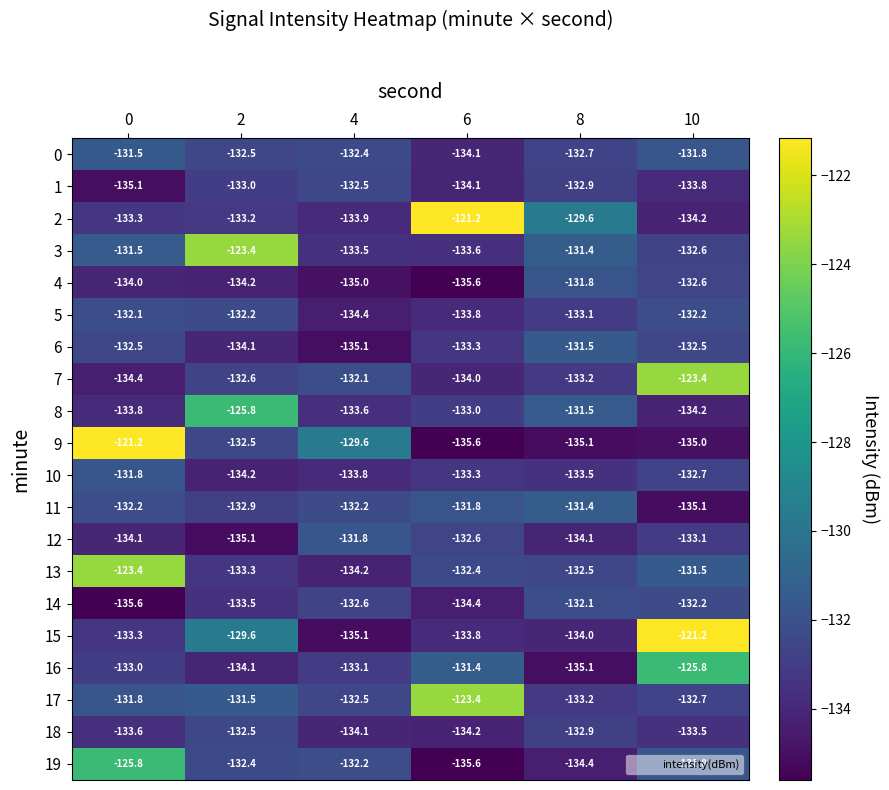

What is the sum of the 3 values at 10 and 8?

-264.0